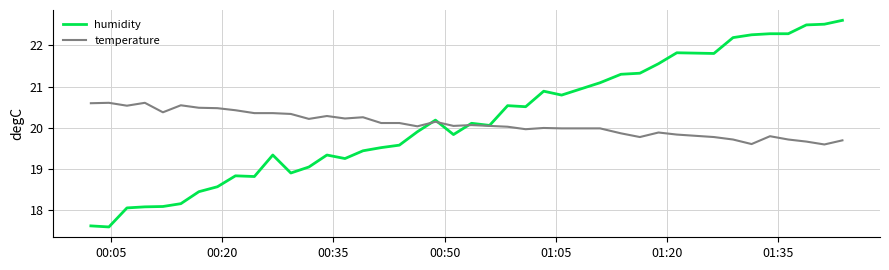

Does the chart display data point markers on the line(s)?

No